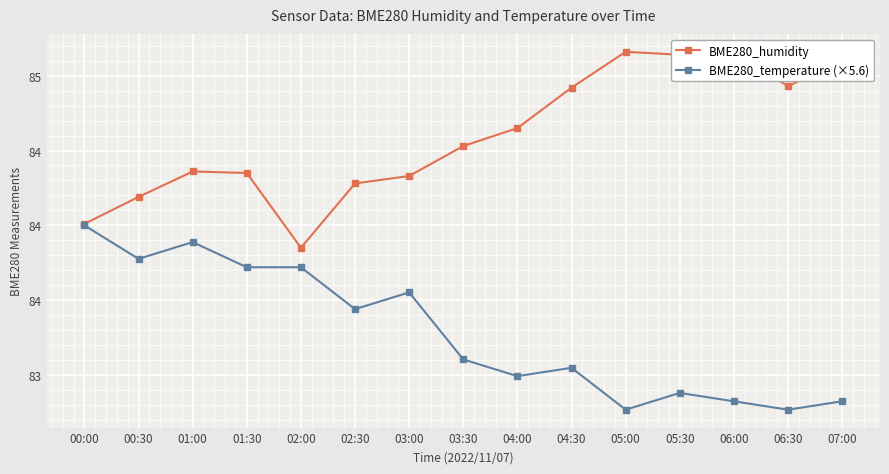

How many lines are shown in the chart?

2